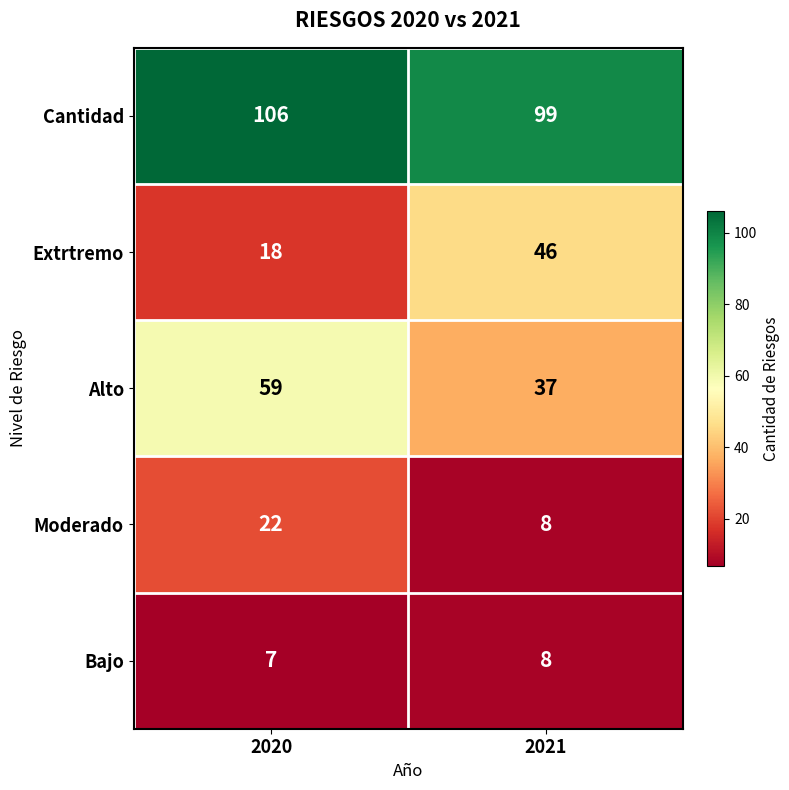

What is the sum of all Bajo values?

15